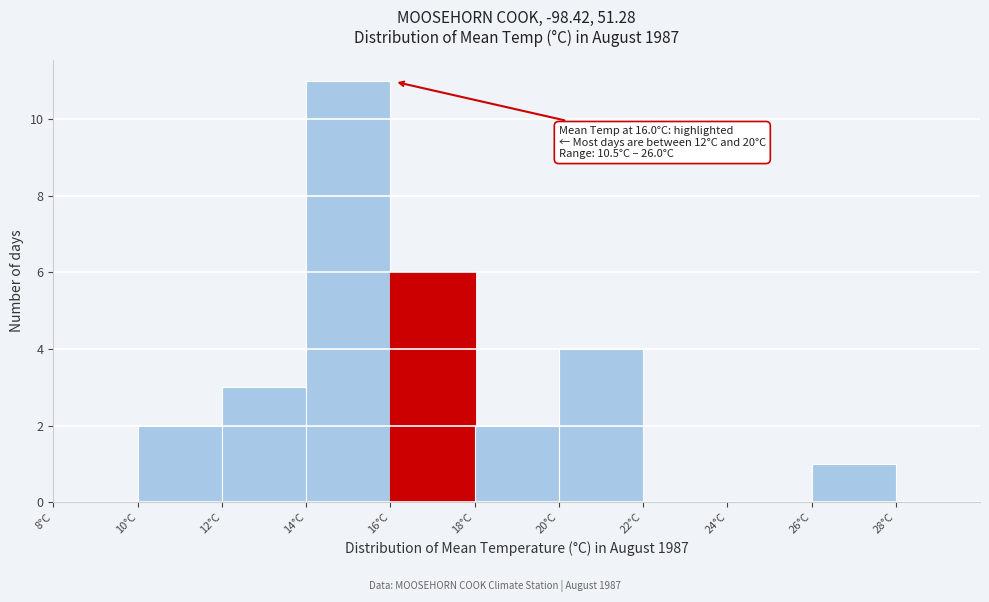

Over which range of the x-axis is the bar tallest?

14 to 16